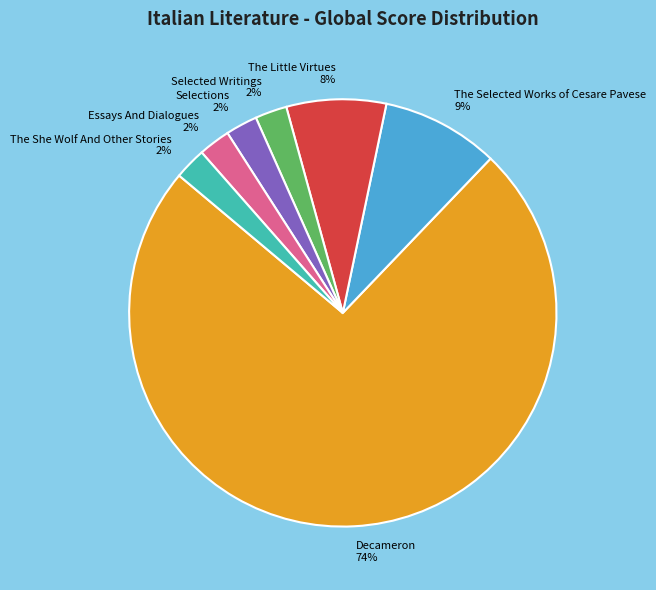

Is there any slice that represents more than half of the pie?

Yes